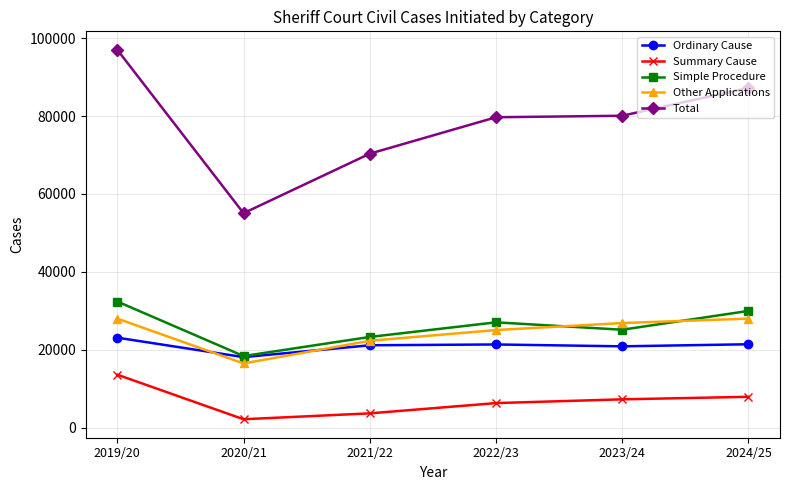

What is the smallest value displayed?

2136